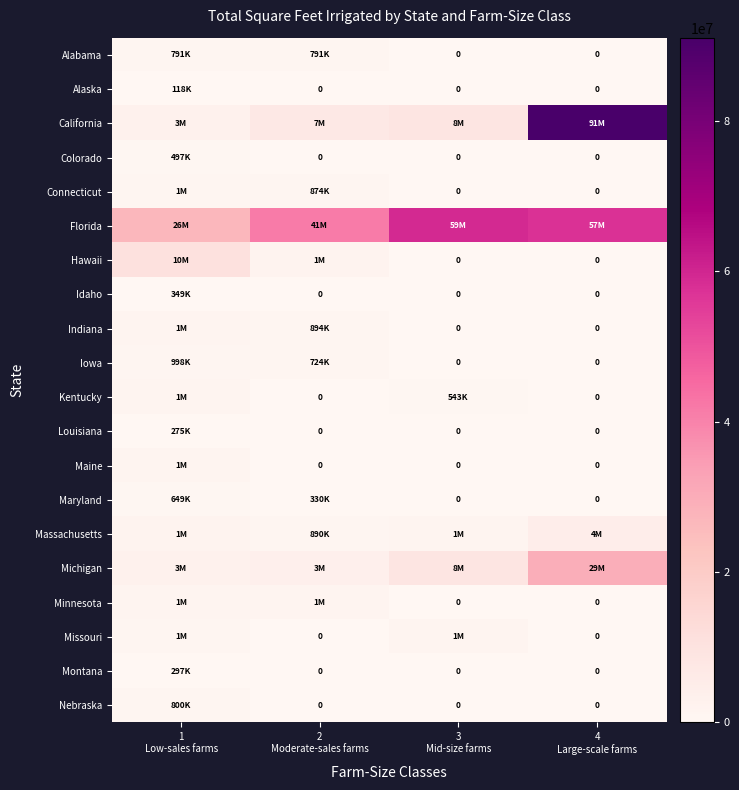

Count the number of categories in the chart.

4